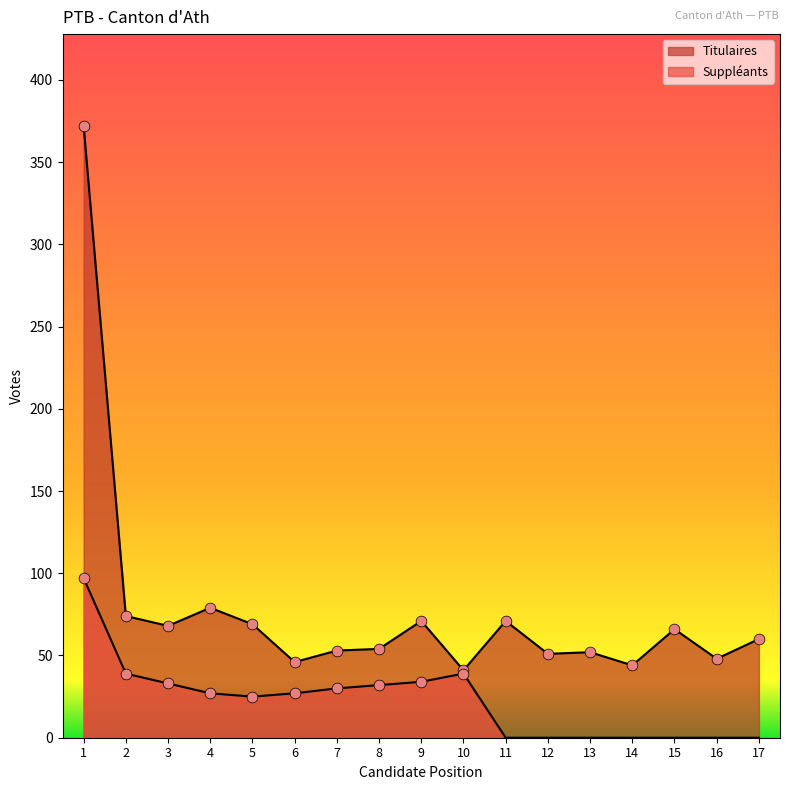

At how many categories does at least one series exceed 149?

1